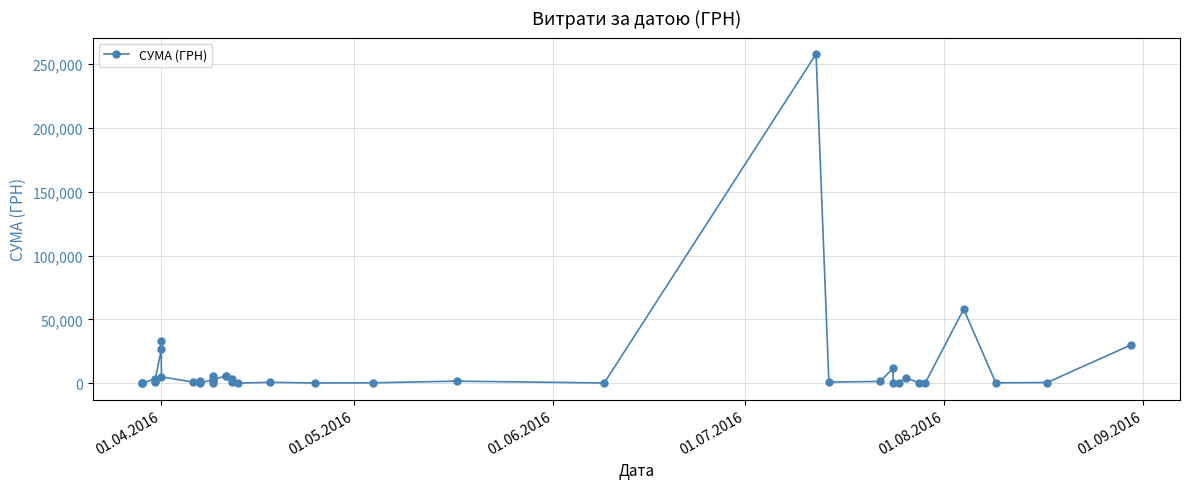

What is the sum of all values?

473181.6